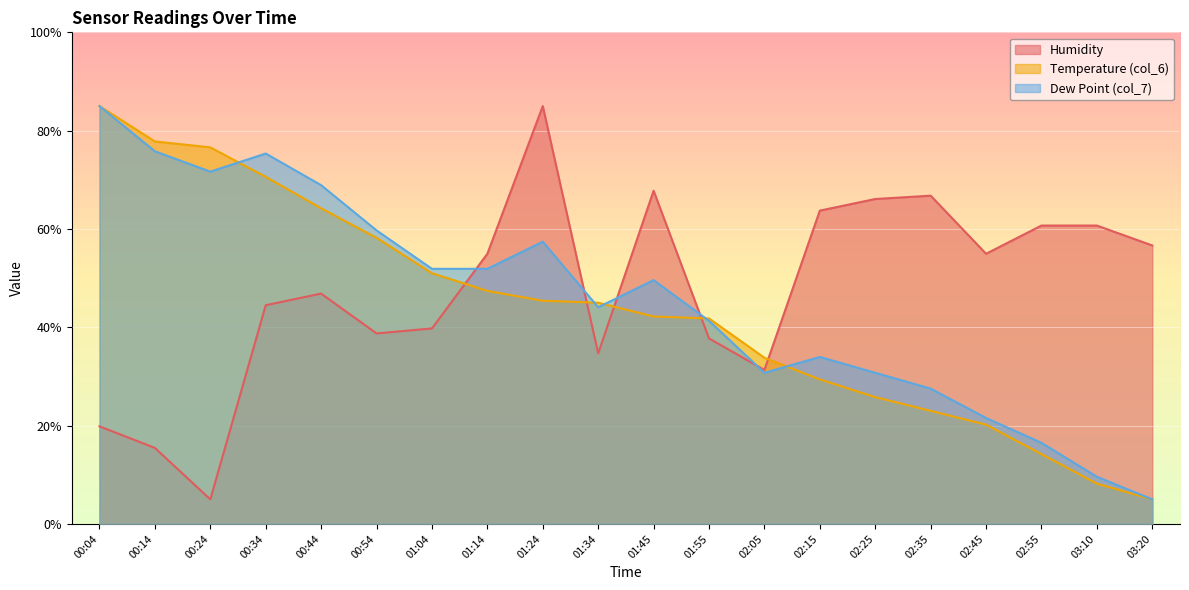

True or false: Humidity has a value of 4.8 at 00:14.

False